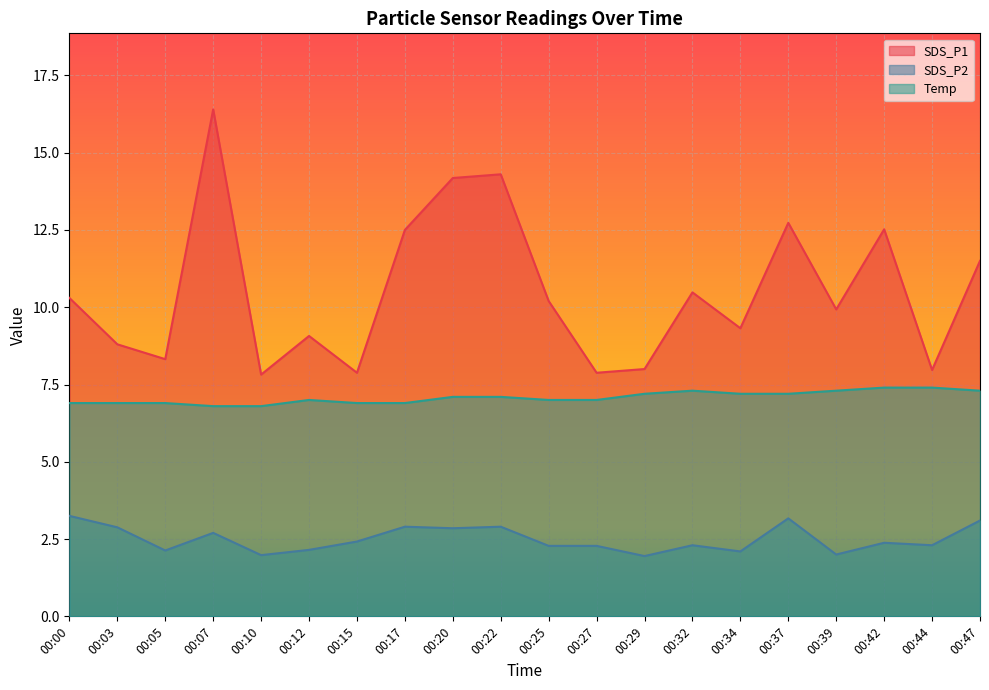

Reading right to left, extract all data points from this chart.

SDS_P1: 11.5	8.0	12.5	9.9	12.7	9.3	10.5	8.0	7.9	10.2	14.3	14.2	12.5	7.9	9.1	7.8	16.4	8.3	8.8	10.3
SDS_P2: 3.1	2.3	2.4	2.0	3.2	2.1	2.3	1.9	2.3	2.3	2.9	2.9	2.9	2.4	2.1	2.0	2.7	2.1	2.9	3.2
Temp: 7.3	7.4	7.4	7.3	7.2	7.2	7.3	7.2	7.0	7.0	7.1	7.1	6.9	6.9	7.0	6.8	6.8	6.9	6.9	6.9